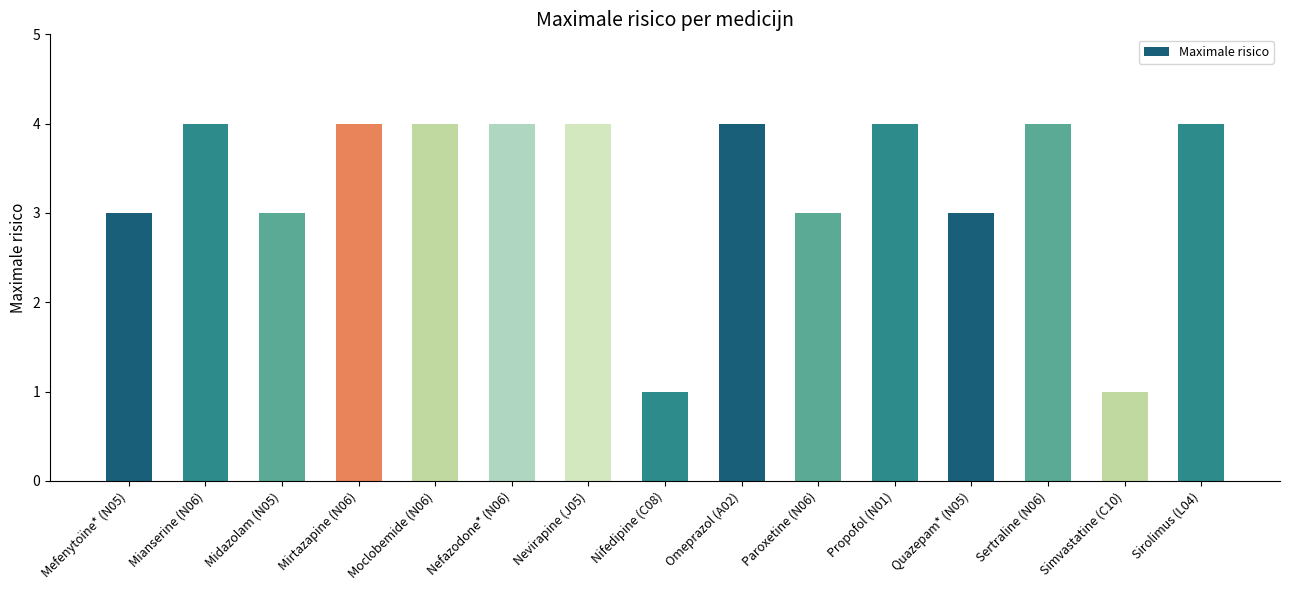

Does the chart contain any negative values?

No